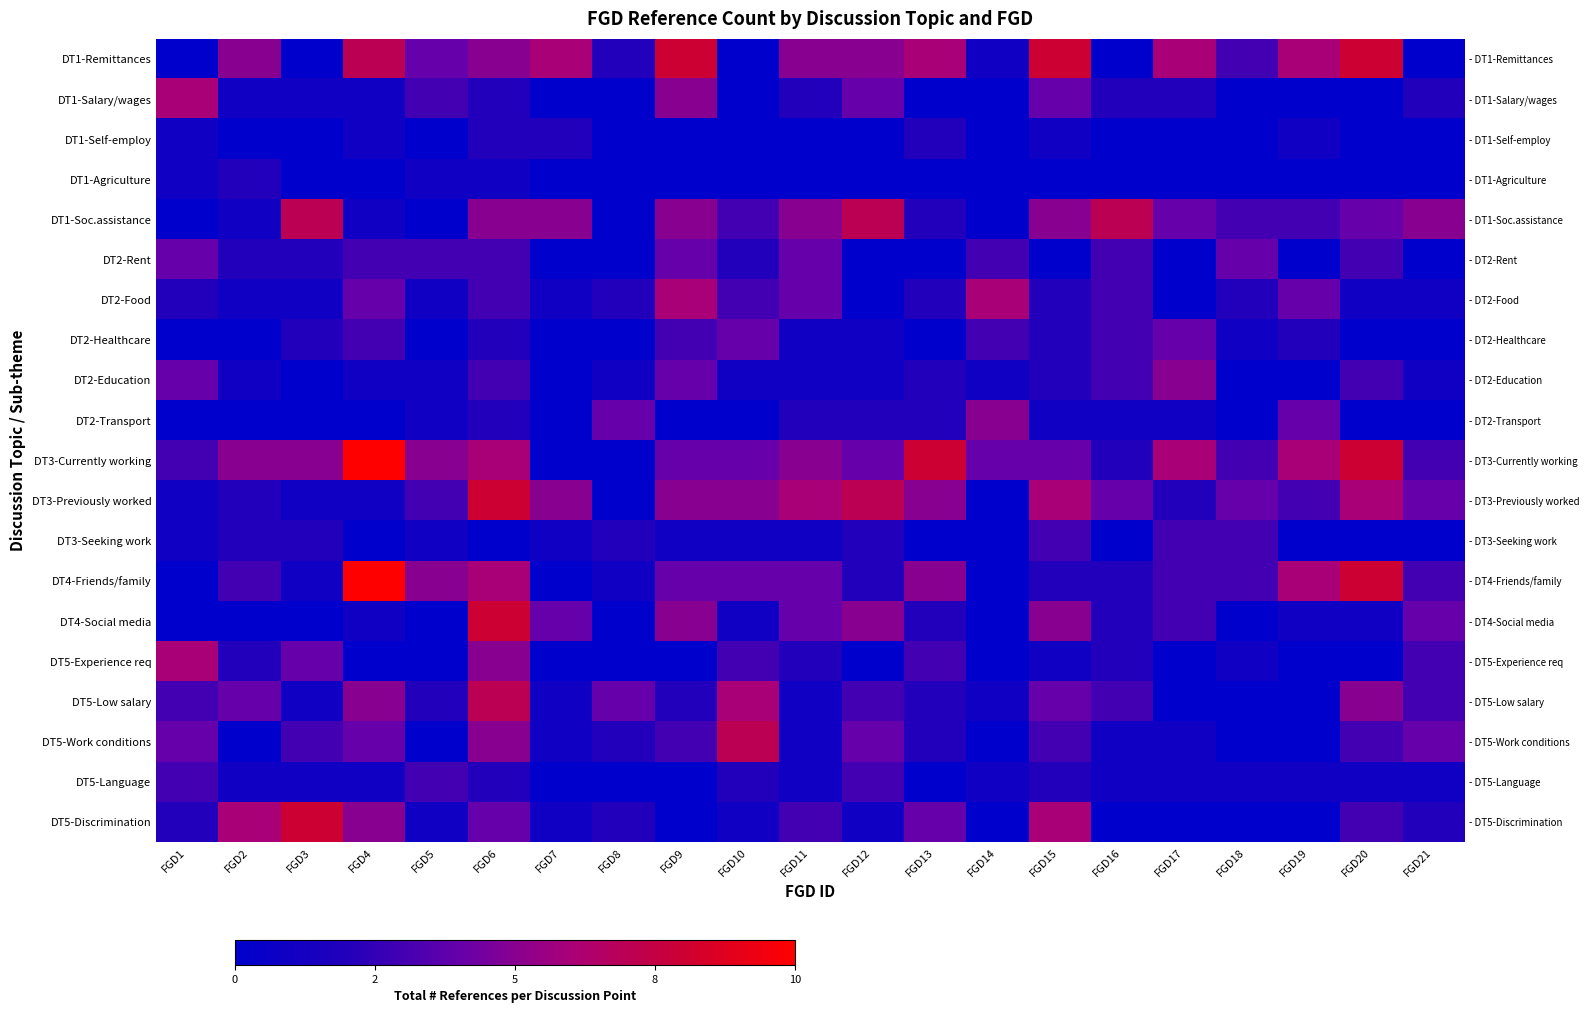

What is the maximum value shown in the chart?

10